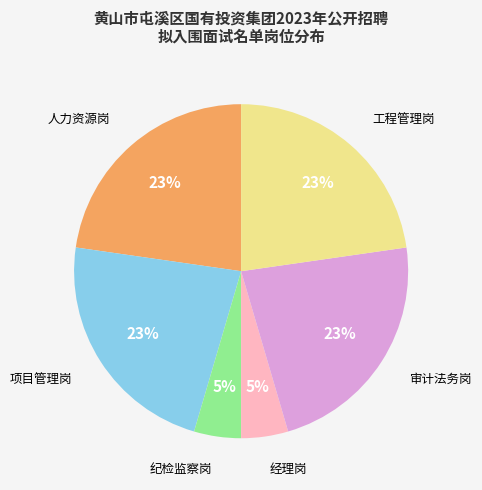

To the nearest percent, what is the average slice percentage?

17%